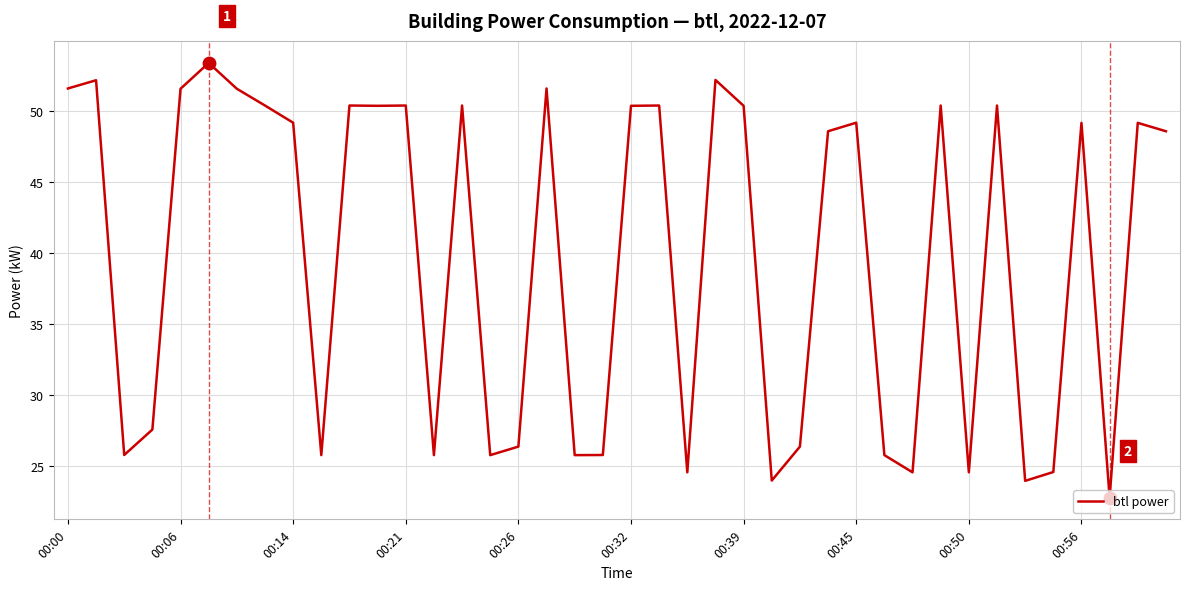

What is the difference between the maximum and minimum values?

30.6